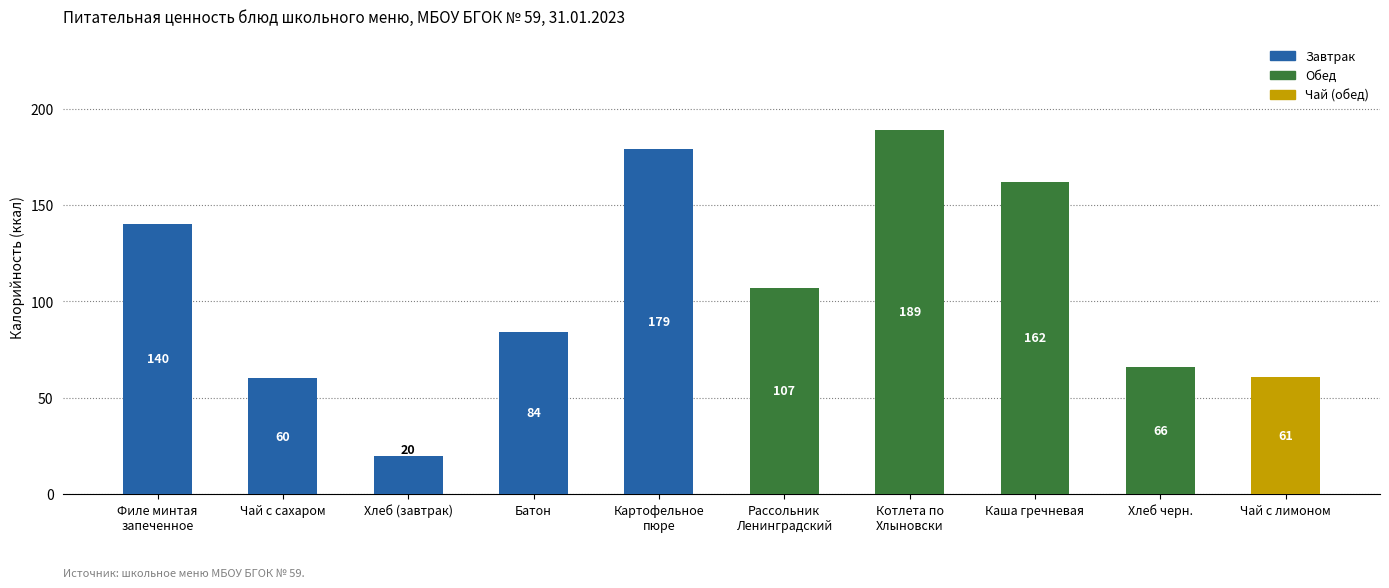

Count the number of categories in the chart.

10